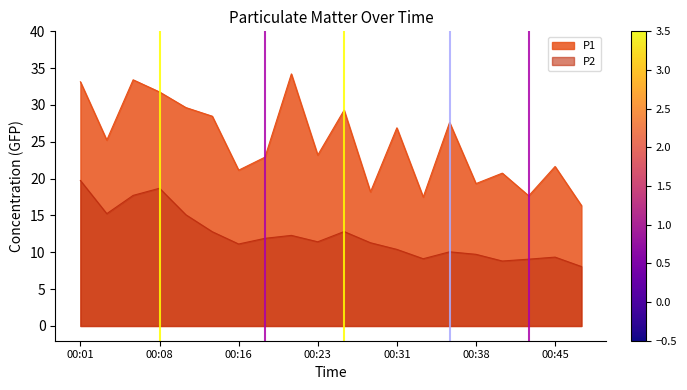

Reading left to right, what are all the values shown in this chart?

P1: 33.1	25.2	33.4	31.8	29.6	28.5	21.1	22.9	34.2	23.2	29.3	18.2	26.9	17.5	27.6	19.3	20.8	17.7	21.6	16.4
P2: 19.8	15.2	17.7	18.7	15.1	12.8	11.1	11.9	12.3	11.4	12.8	11.3	10.4	9.1	10.1	9.7	8.8	9.1	9.3	8.1